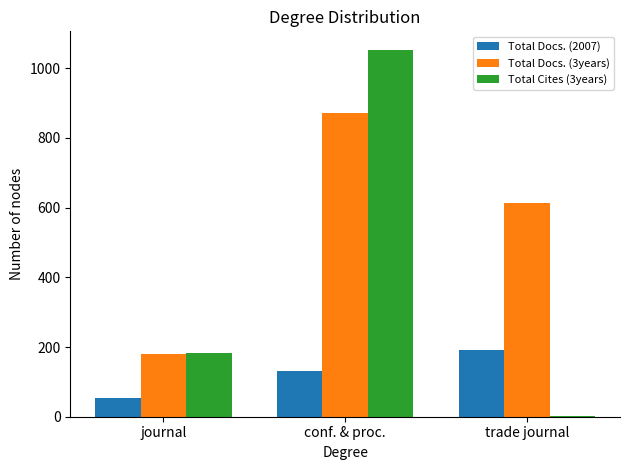

Are the bars horizontal?

No